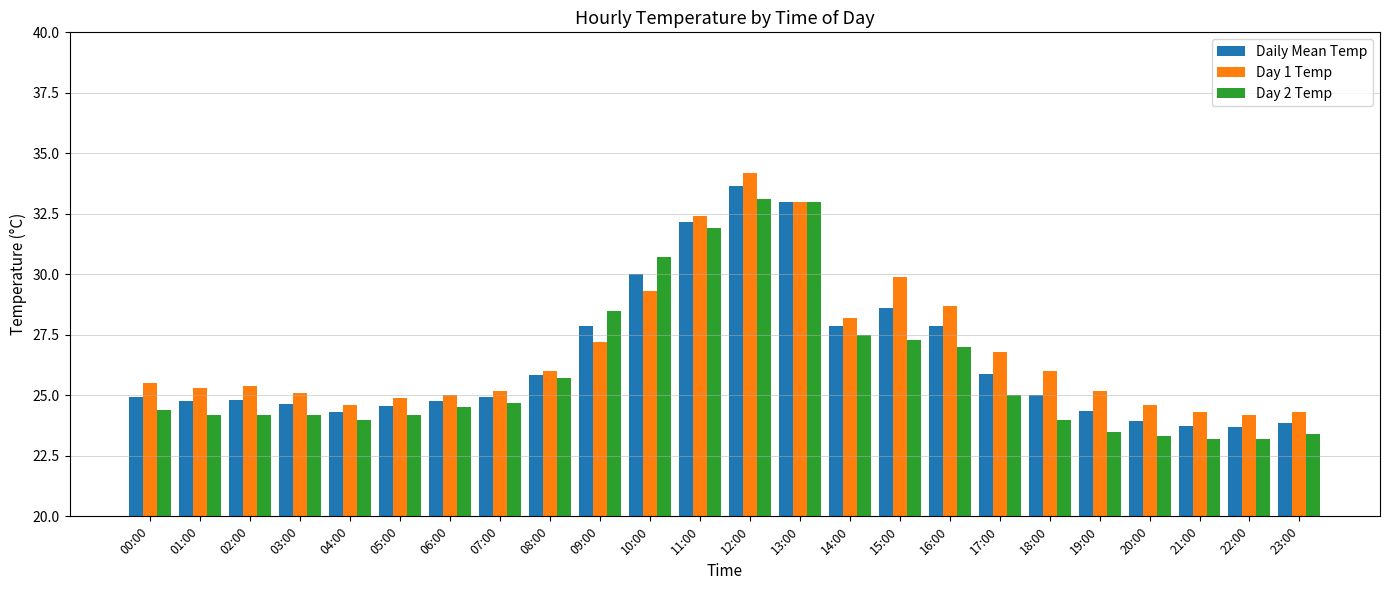

What is the average value of the Daily Mean Temp series?

26.5